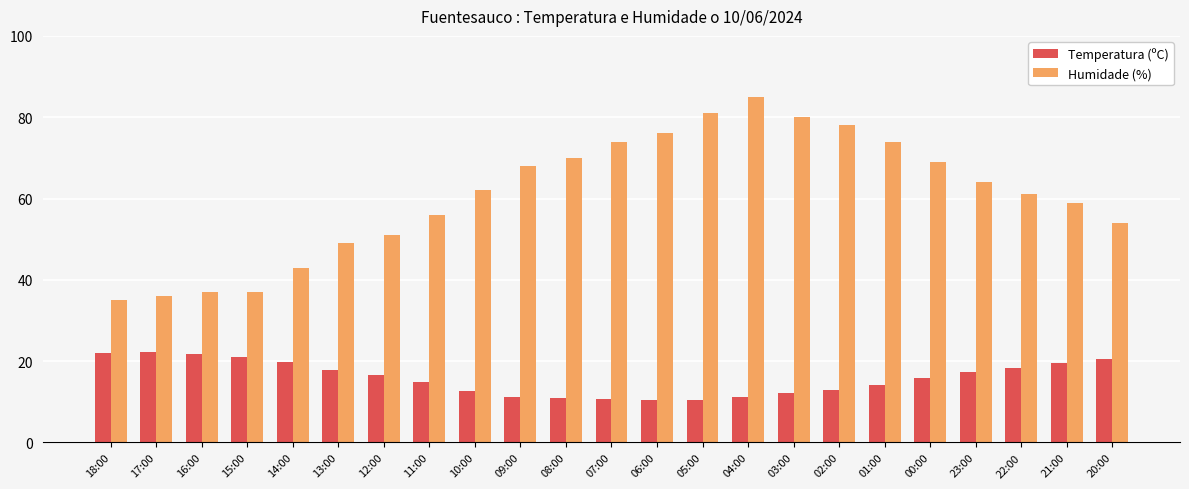

What is the maximum value for Humidade (%)?

85.0